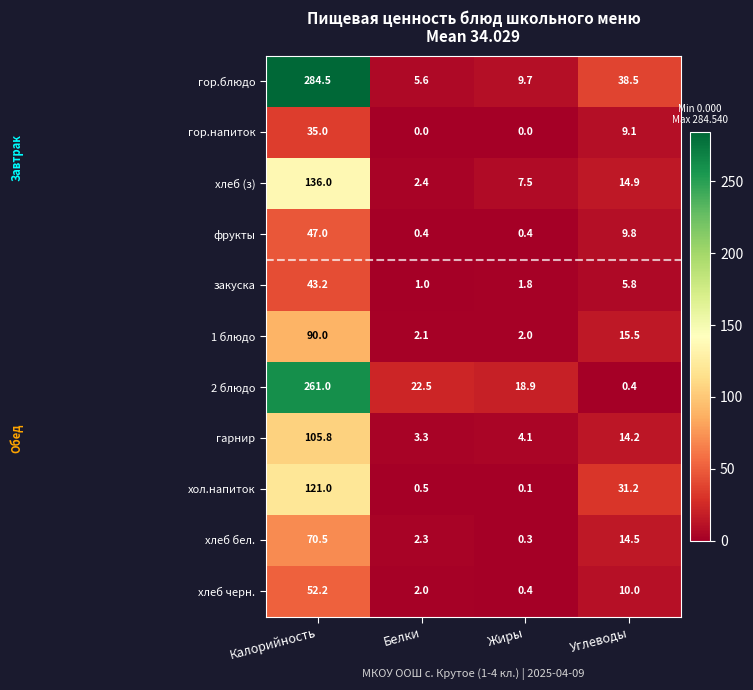

Rank the series at Углеводы from highest to lowest value.

гор.блюдо, хол.напиток, 1 блюдо, хлеб (з), хлеб бел., гарнир, хлеб черн., фрукты, гор.напиток, закуска, 2 блюдо